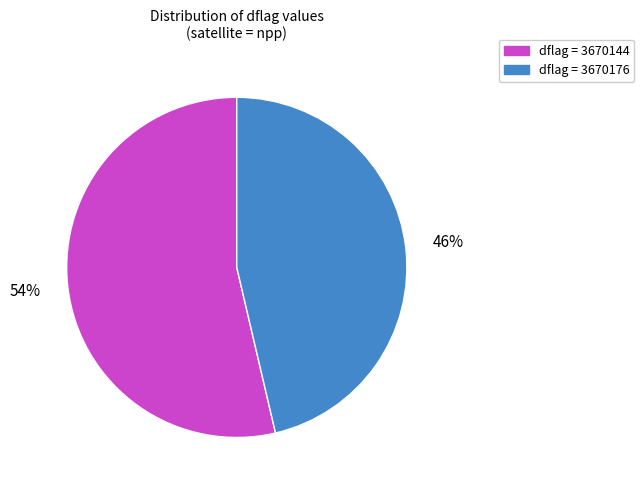

To the nearest percent, what is the average slice percentage?

50%